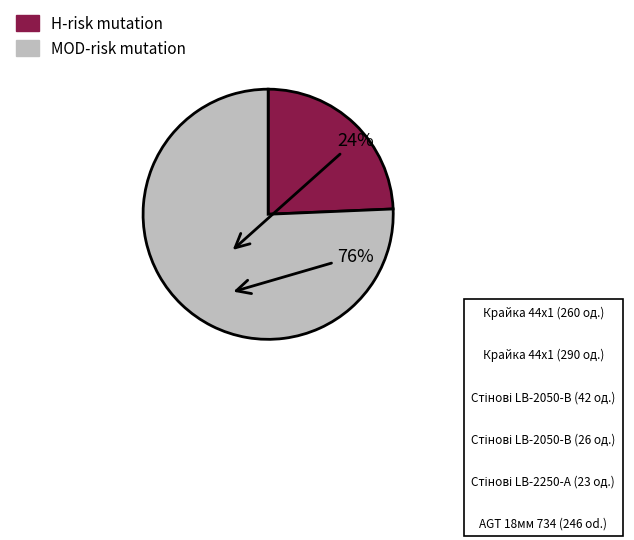

Combined, do H-risk mutation and MOD-risk mutation account for over 50%?

Yes